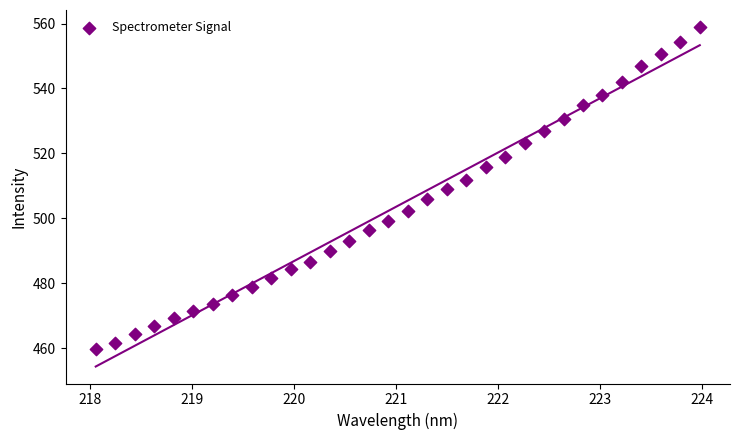

What is the range of Y values (max minus min)?

99.2